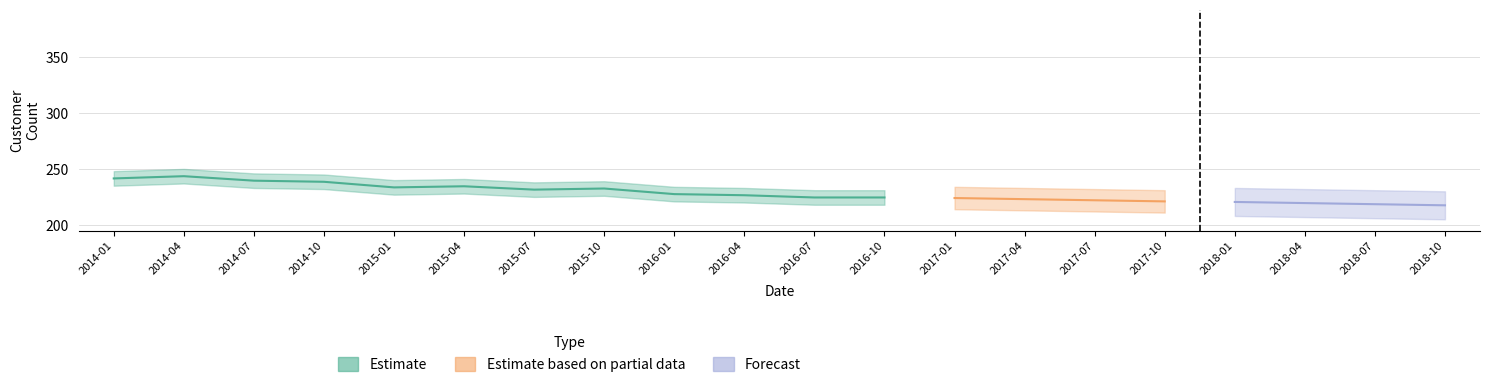

In Total Count, how many points are higher than both neighbors (excluding endpoints)?

1